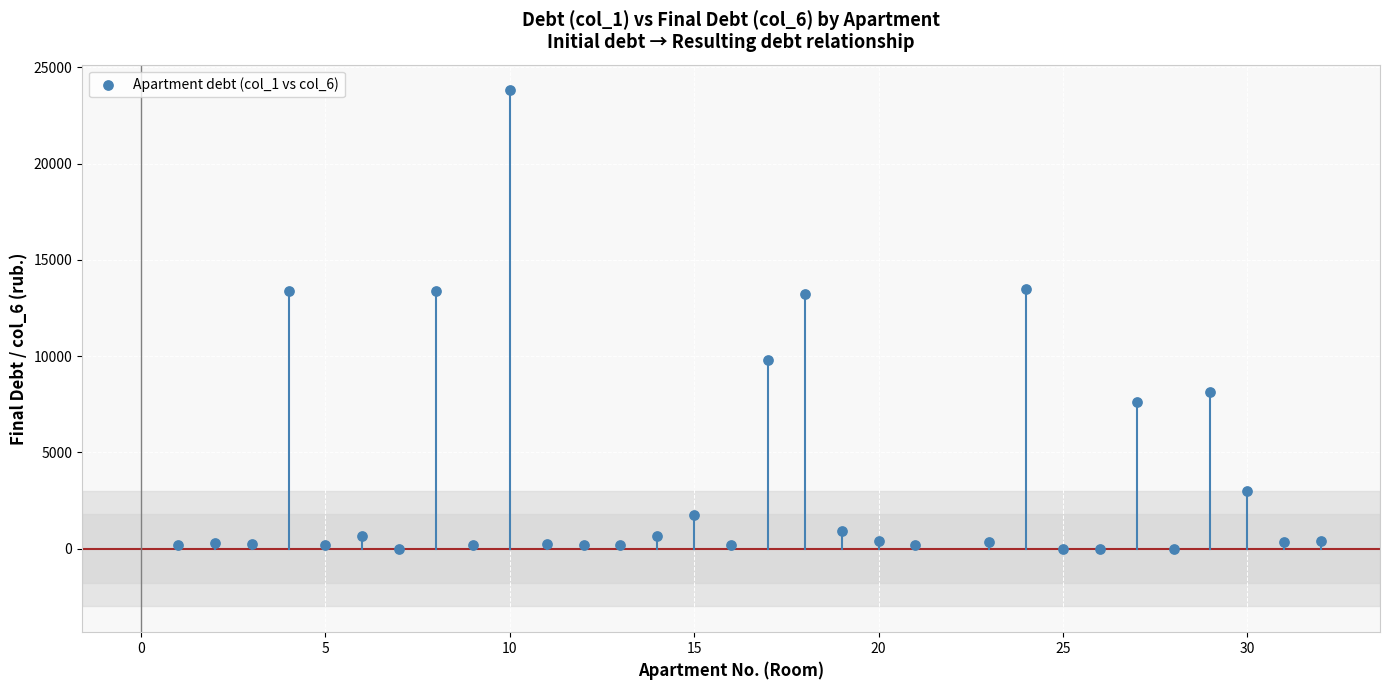

What is the range of Y values (max minus min)?

23798.3